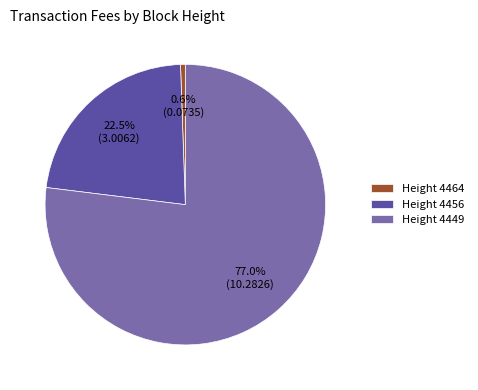

To the nearest percent, what is the average slice percentage?

33%